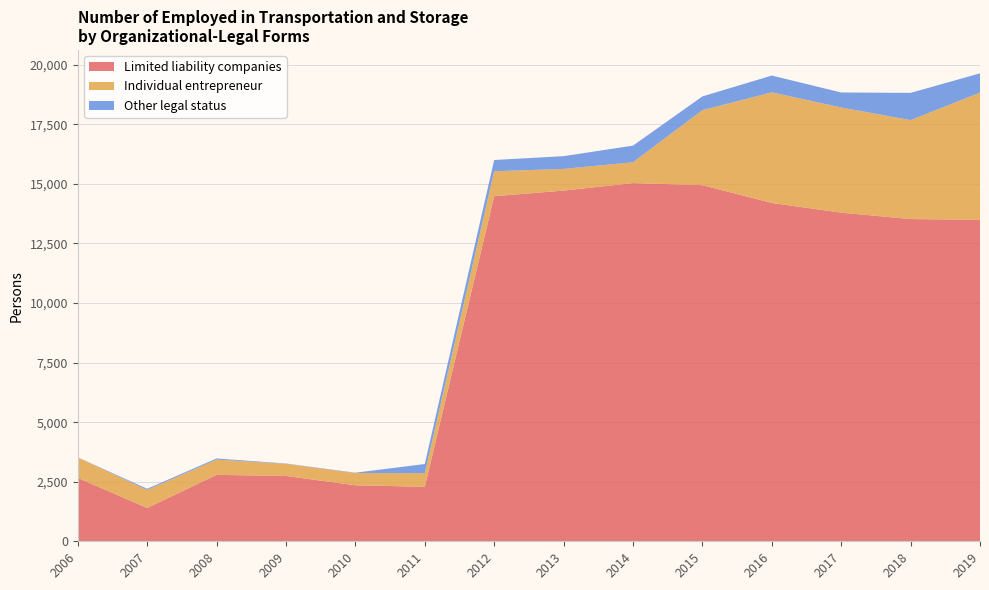

Reading right to left, list all the values displayed in this chart.

Limited liability companies: 13492.3	13525.5	13793.8	14200.0	14948.0	15034.0	14720.0	14483.0	2285.9	2350.8	2741.5	2788.4	1396.8	2661.1
Individual entrepreneur: 5340.1	4152.9	4415.1	4643.0	3149.0	876.0	910.0	1050.0	571.8	514.9	509.9	640.8	756.5	861.6
Other legal status: 809.0	1143.0	628.9	705.0	576.0	697.0	535.0	471.0	385.3	13.2	12.9	47.4	50.0	2.0